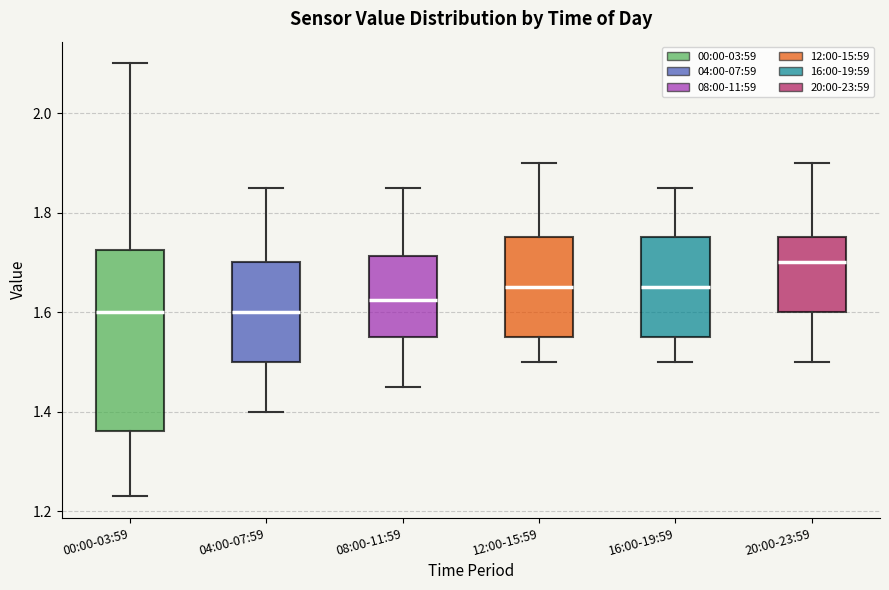

Where does the median line of the box for 00:00-03:59 sit on the y-axis? The values are not printed on the chart, so give them approximately, as read against the axis.

1.60